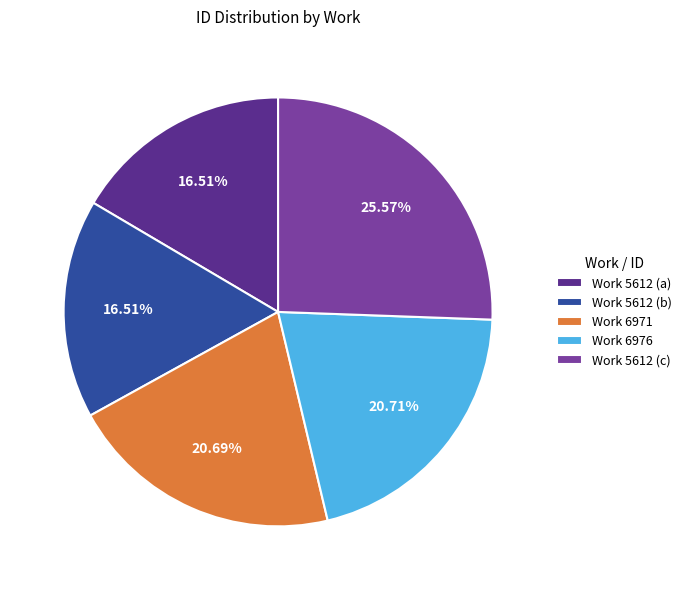

What is the ratio of the value at Work 6976 to the value at Work 6971?

1.0